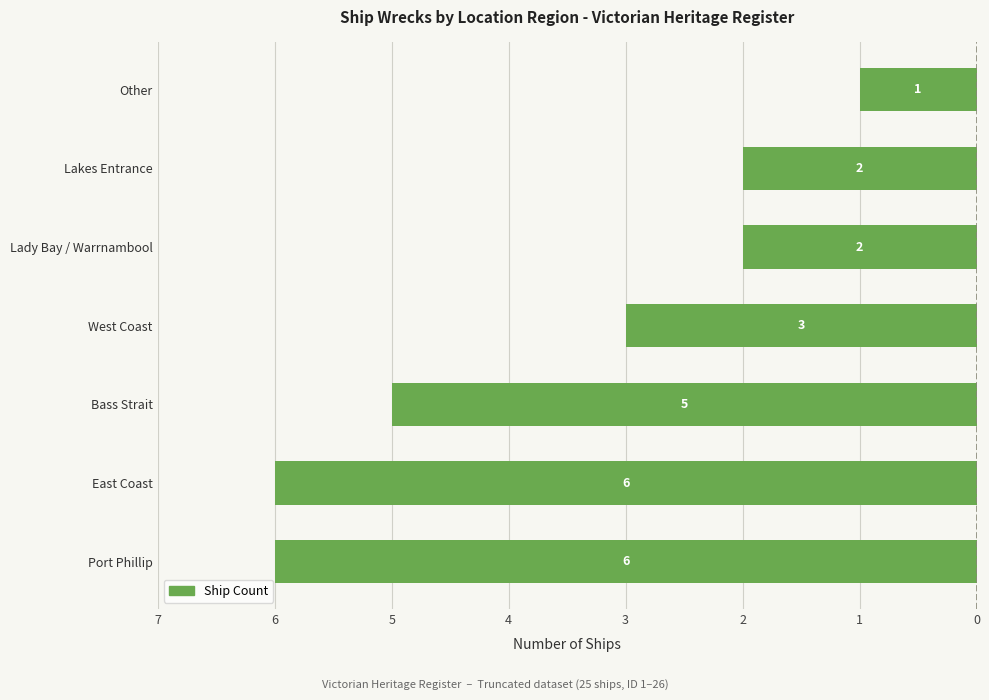

Does the chart contain any negative values?

Yes